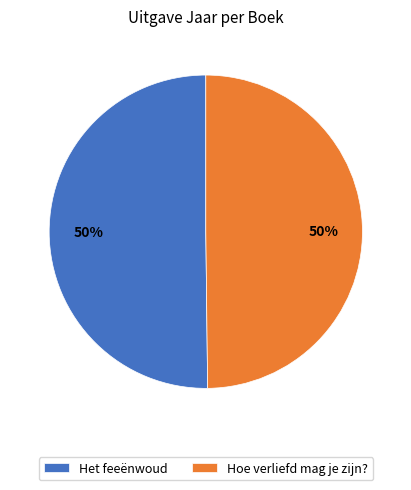

How many segments does this pie chart have?

2